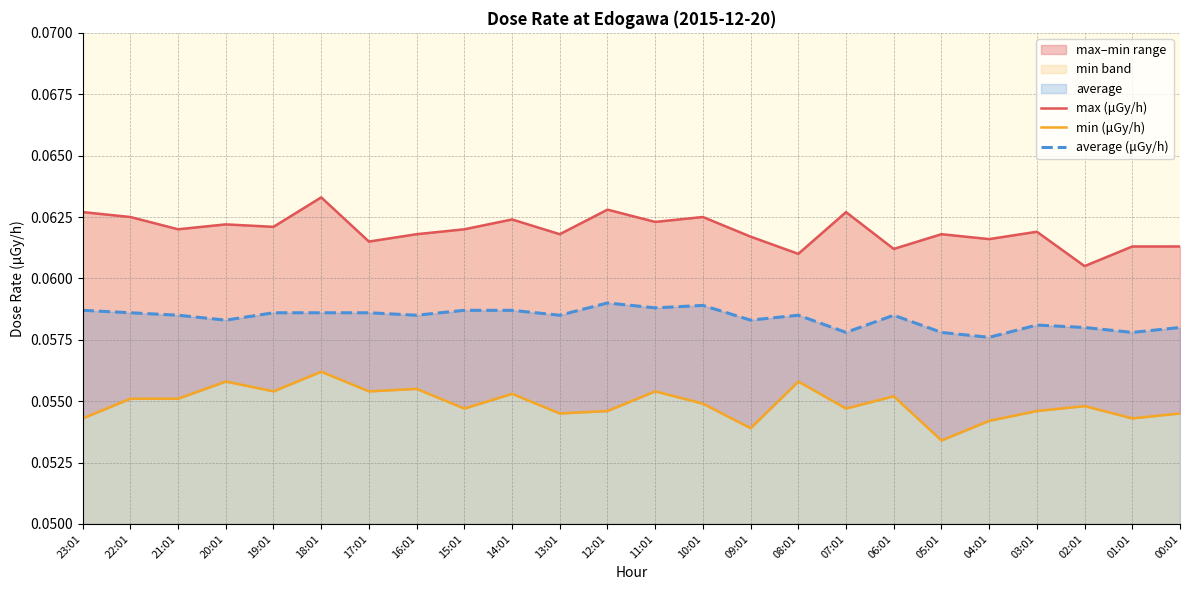

At how many categories does at least one series exceed 0?

24